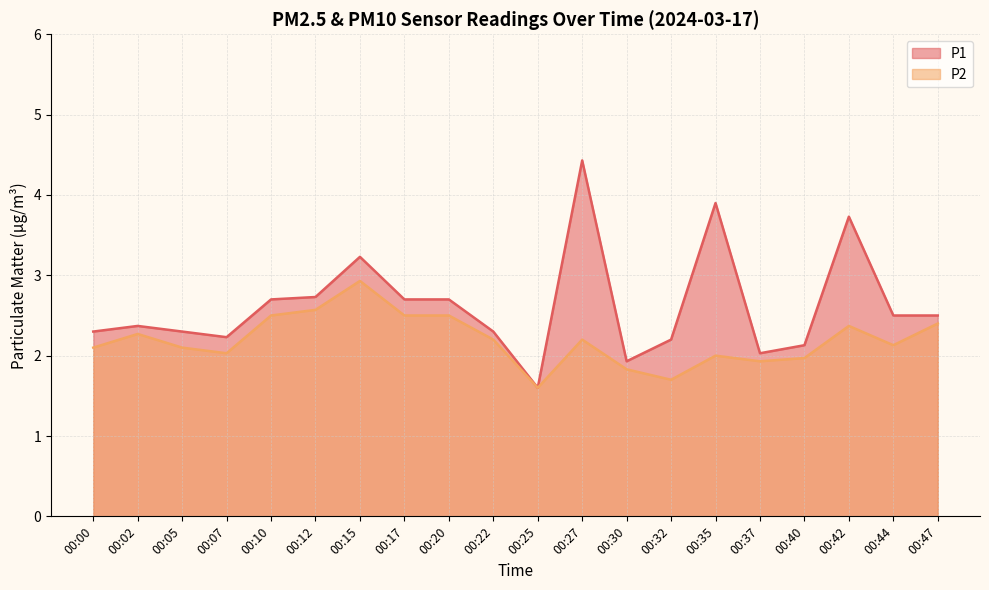

At how many categories does at least one series exceed 3?

4